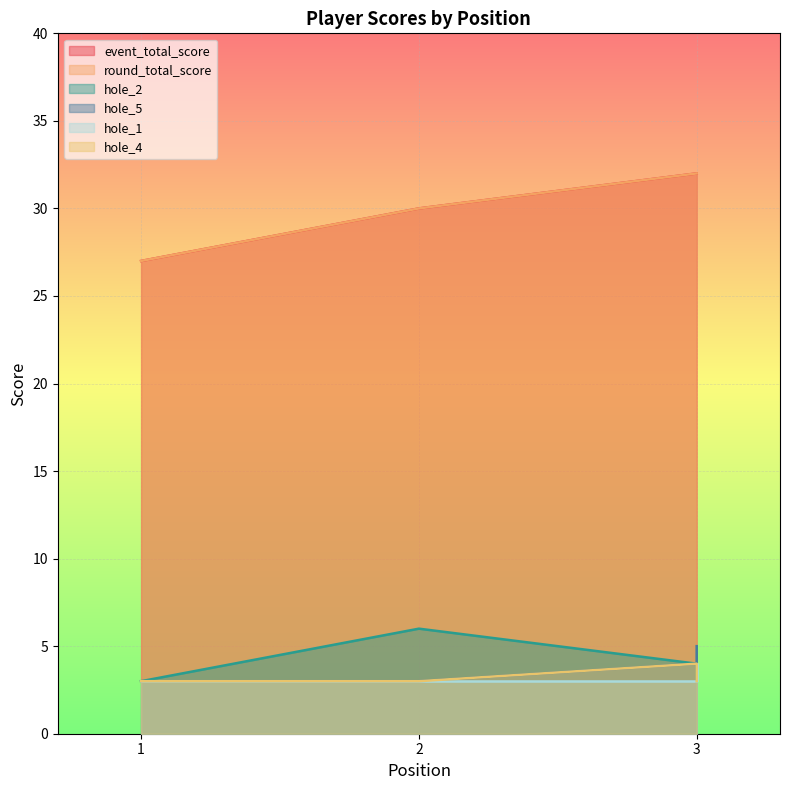

Is it true that round_total_score equals 30 at 2?

True